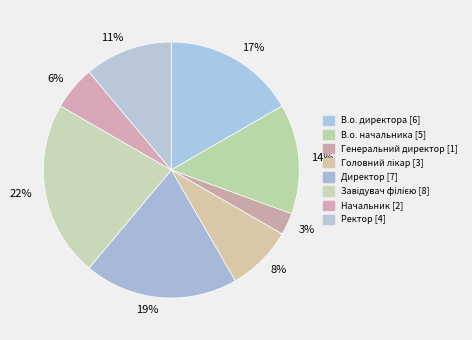

Does any single category account for the majority?

No